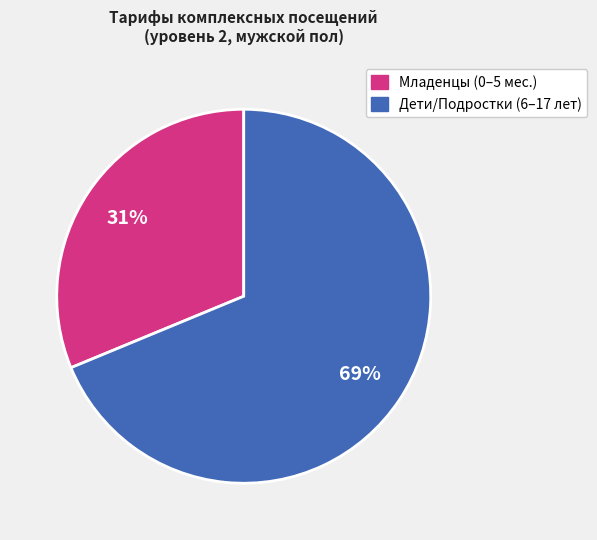

To the nearest percent, what is the average slice percentage?

50%